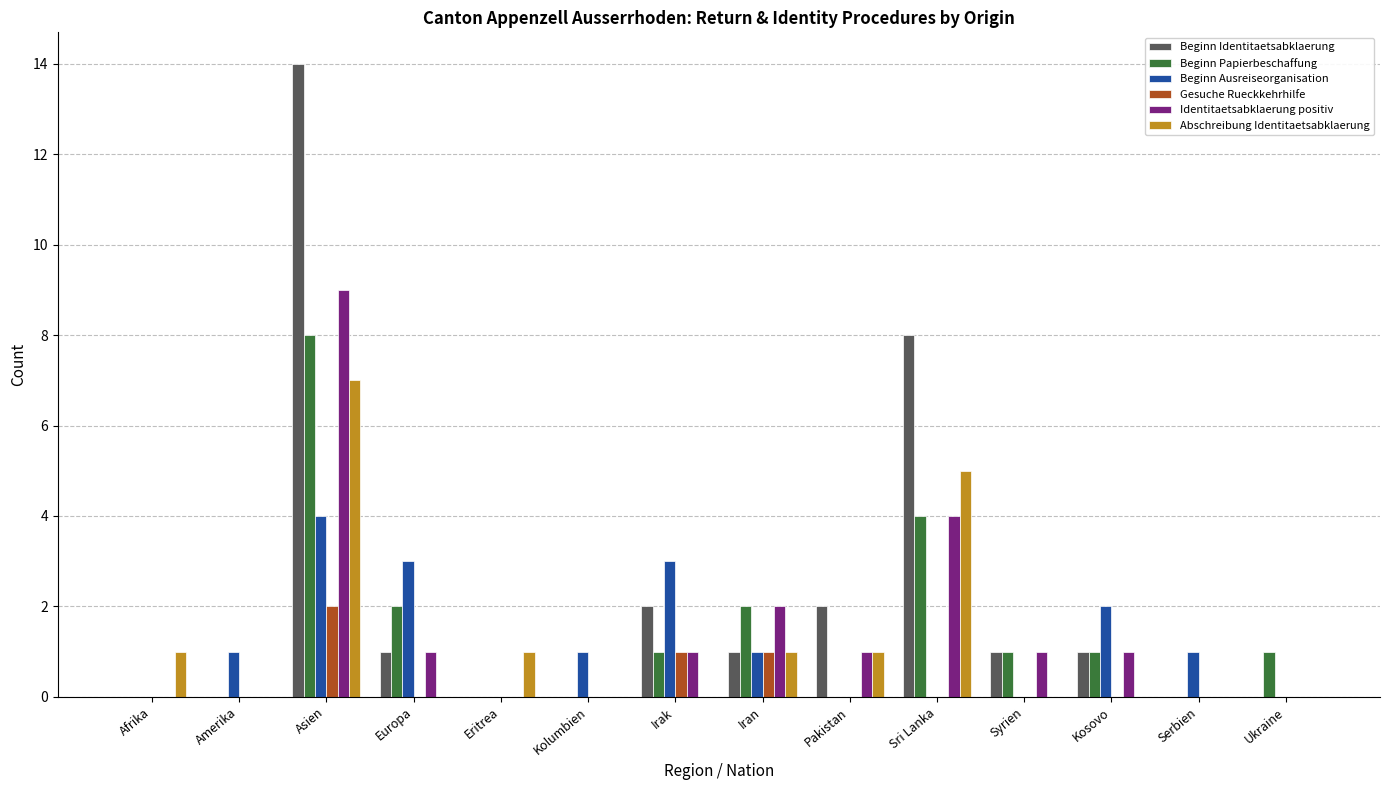

Reading left to right, what are all the values shown in this chart?

Beginn Identitaetsabklaerung: Afrika=0	Amerika=0	Asien=14	Europa=1	Eritrea=0	Kolumbien=0	Irak=2	Iran=1	Pakistan=2	Sri Lanka=8	Syrien=1	Kosovo=1	Serbien=0	Ukraine=0
Beginn Papierbeschaffung: Afrika=0	Amerika=0	Asien=8	Europa=2	Eritrea=0	Kolumbien=0	Irak=1	Iran=2	Pakistan=0	Sri Lanka=4	Syrien=1	Kosovo=1	Serbien=0	Ukraine=1
Beginn Ausreiseorganisation: Afrika=0	Amerika=1	Asien=4	Europa=3	Eritrea=0	Kolumbien=1	Irak=3	Iran=1	Pakistan=0	Sri Lanka=0	Syrien=0	Kosovo=2	Serbien=1	Ukraine=0
Gesuche Rueckkehrhilfe: Afrika=0	Amerika=0	Asien=2	Europa=0	Eritrea=0	Kolumbien=0	Irak=1	Iran=1	Pakistan=0	Sri Lanka=0	Syrien=0	Kosovo=0	Serbien=0	Ukraine=0
Identitaetsabklaerung positiv: Afrika=0	Amerika=0	Asien=9	Europa=1	Eritrea=0	Kolumbien=0	Irak=1	Iran=2	Pakistan=1	Sri Lanka=4	Syrien=1	Kosovo=1	Serbien=0	Ukraine=0
Abschreibung Identitaetsabklaerung: Afrika=1	Amerika=0	Asien=7	Europa=0	Eritrea=1	Kolumbien=0	Irak=0	Iran=1	Pakistan=1	Sri Lanka=5	Syrien=0	Kosovo=0	Serbien=0	Ukraine=0